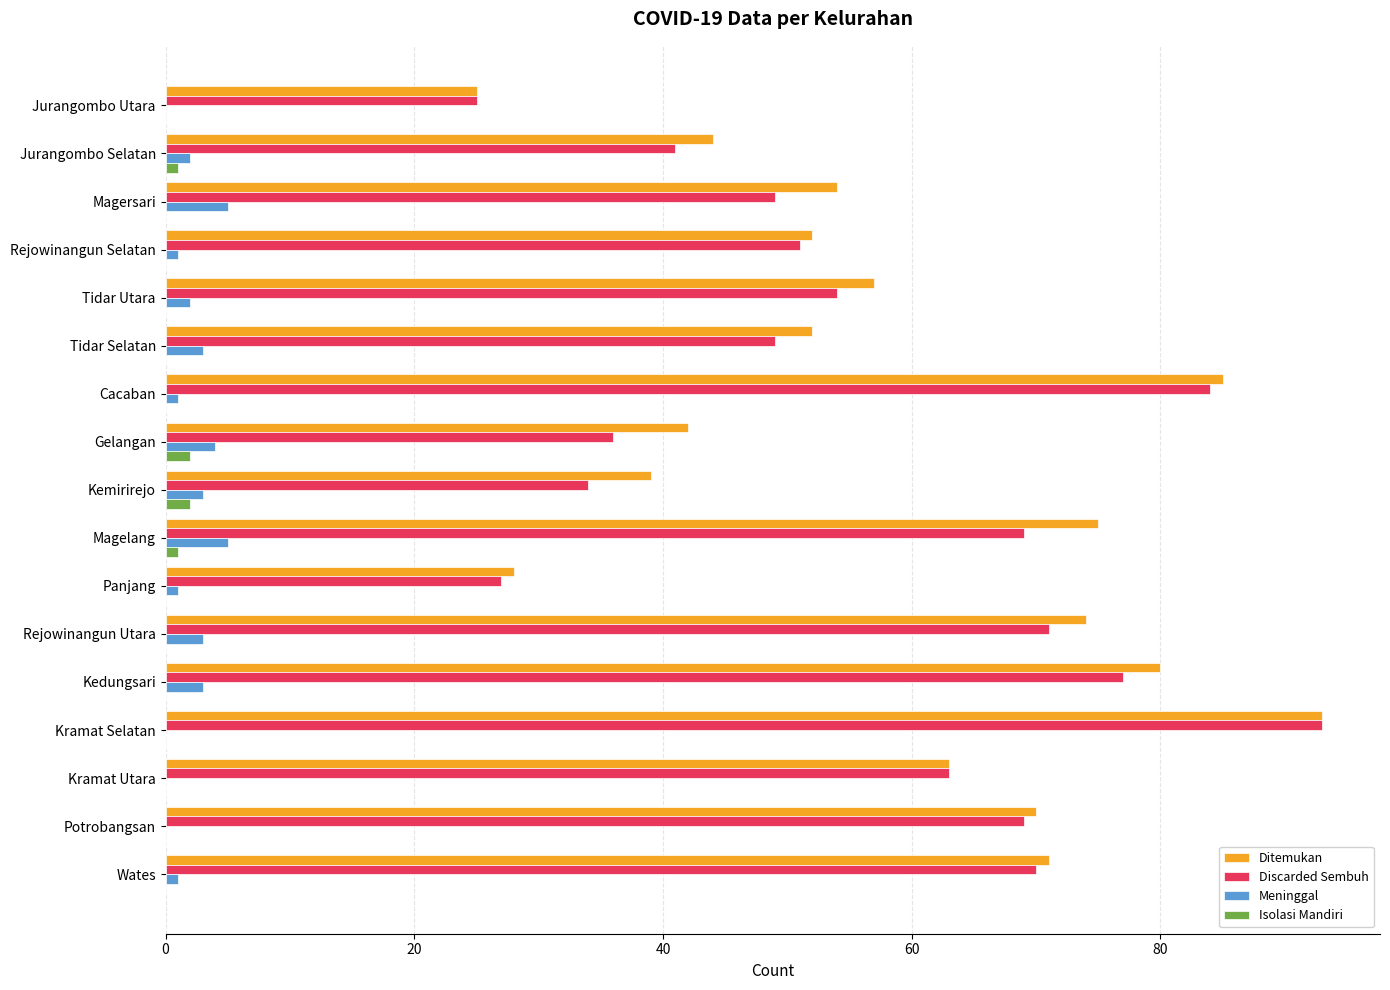

Is it true that Ditemukan equals 63 at Gelangan?

False